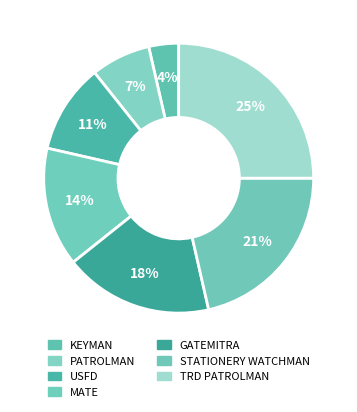

The MATE slice represents 24% of the pie. True or false?

False